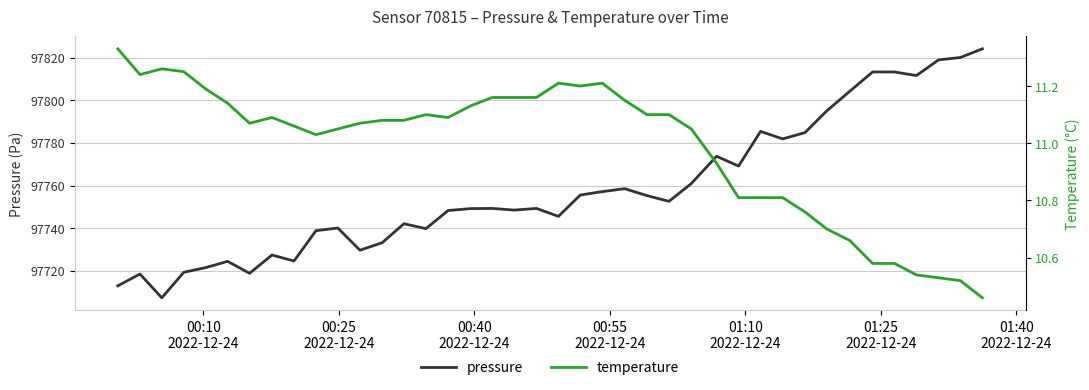

What are all the series names shown in the legend?

pressure, temperature